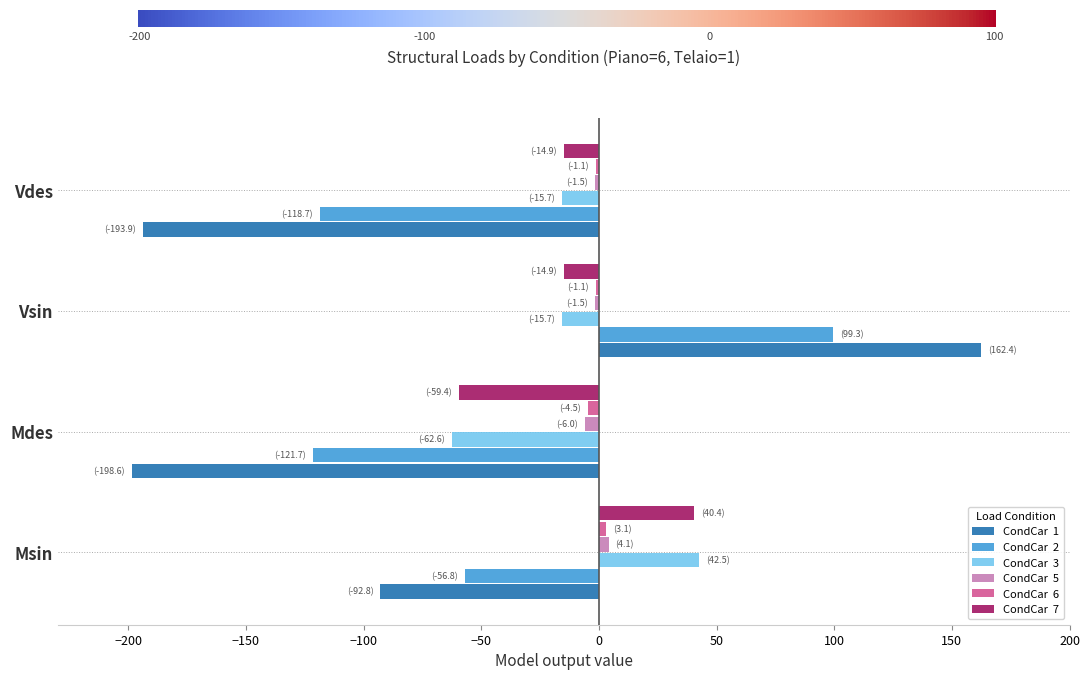

How many series are shown in this chart?

6